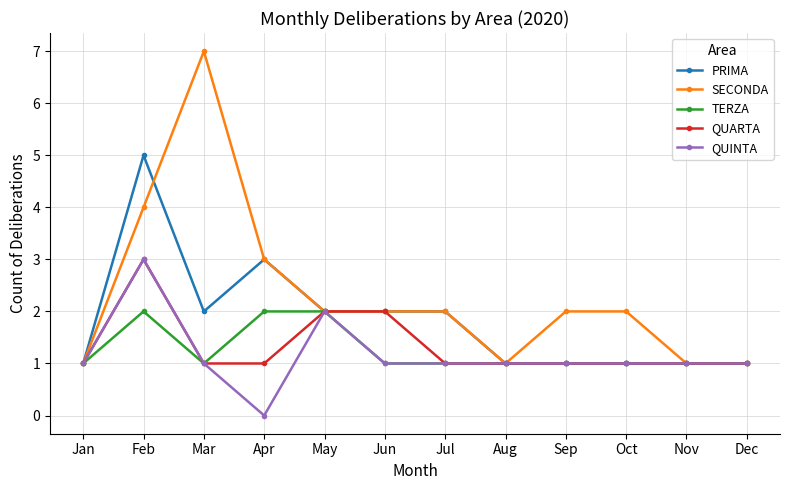

What is the sum of all SECONDA values?

28